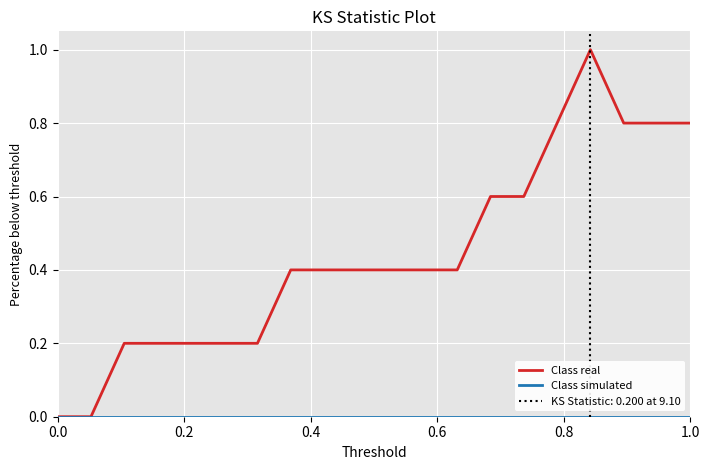

What is the value of the 4th point from the left?

0.2